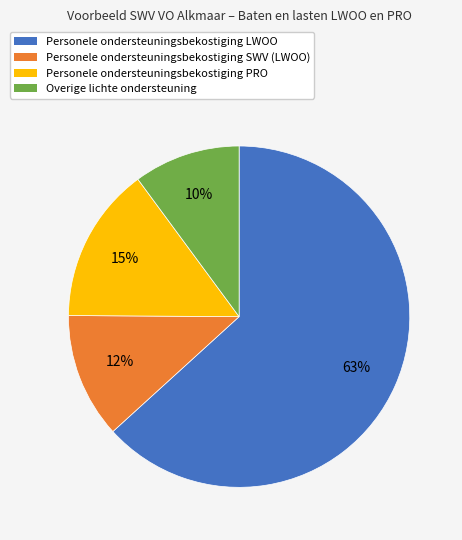

What percentage is the Personele ondersteuningsbekostiging SWV (LWOO) slice, to the nearest percent?

12%